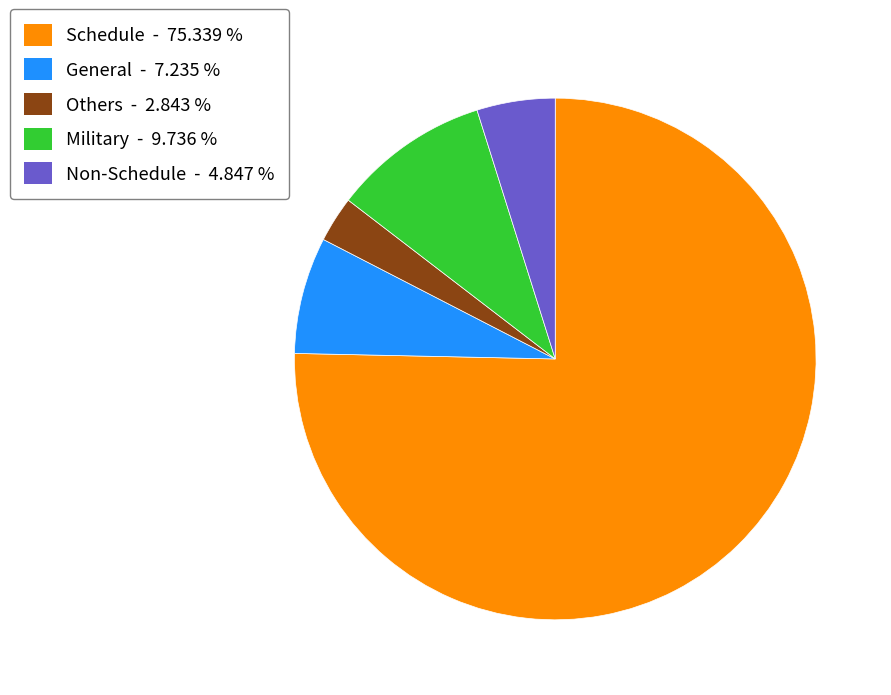

Which slice is the smallest?

Others